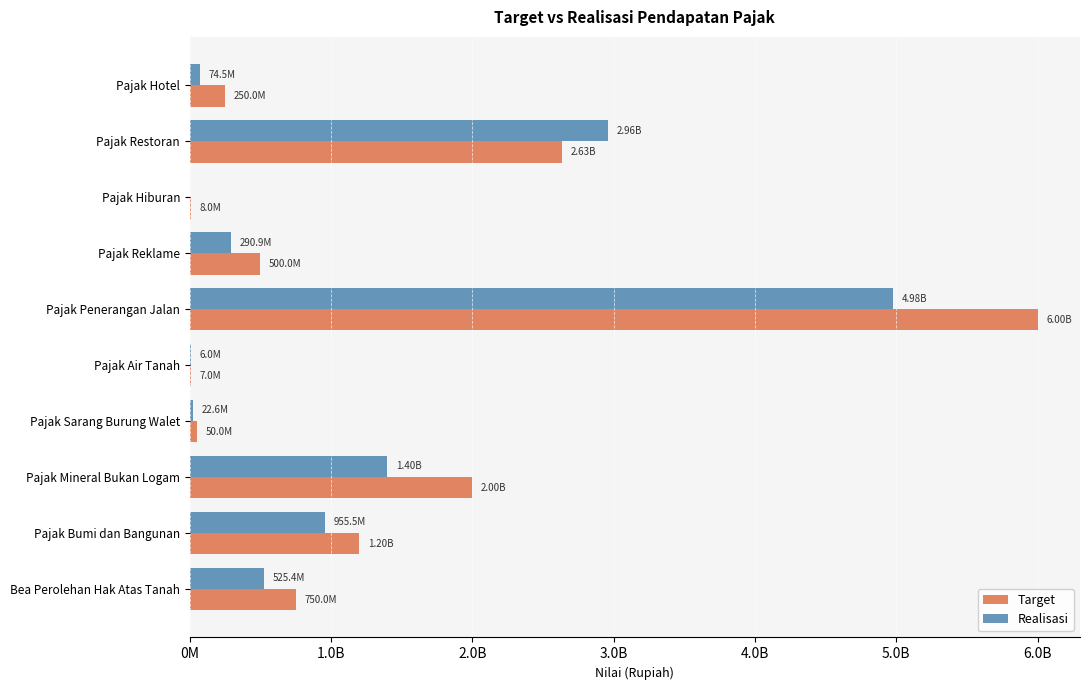

What are all the series names shown in the legend?

Target, Realisasi